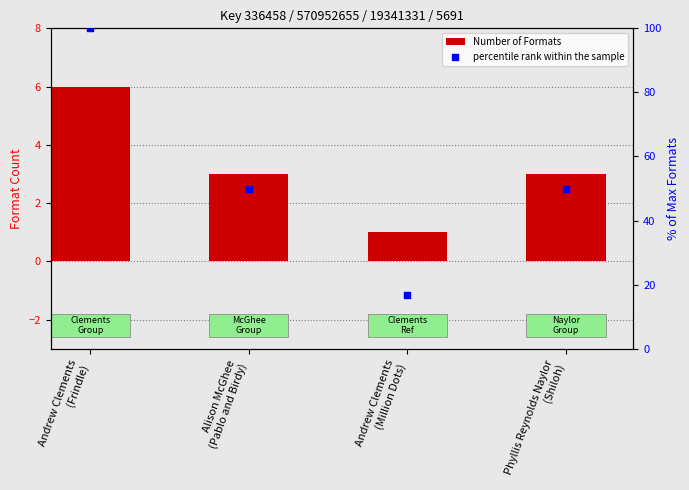

Which series has the largest total across all categories?

percentile rank within the sample